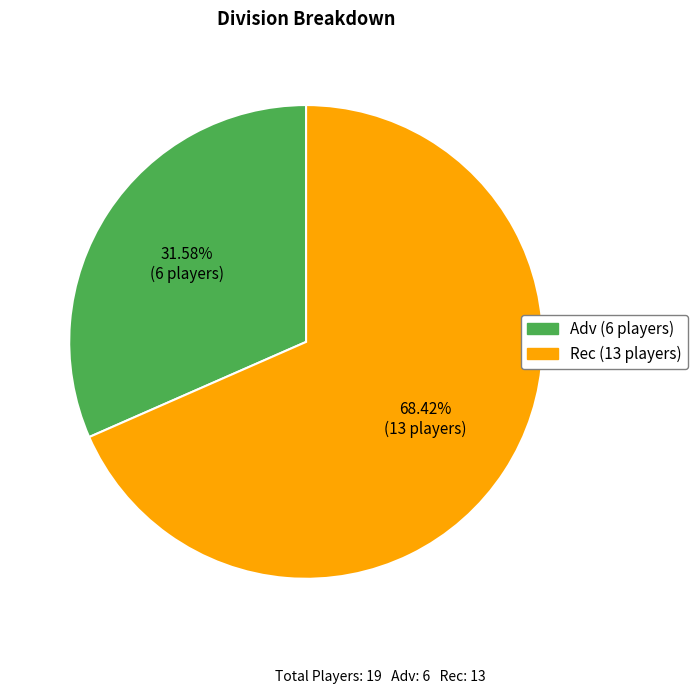

Is there a majority slice in this chart?

Yes